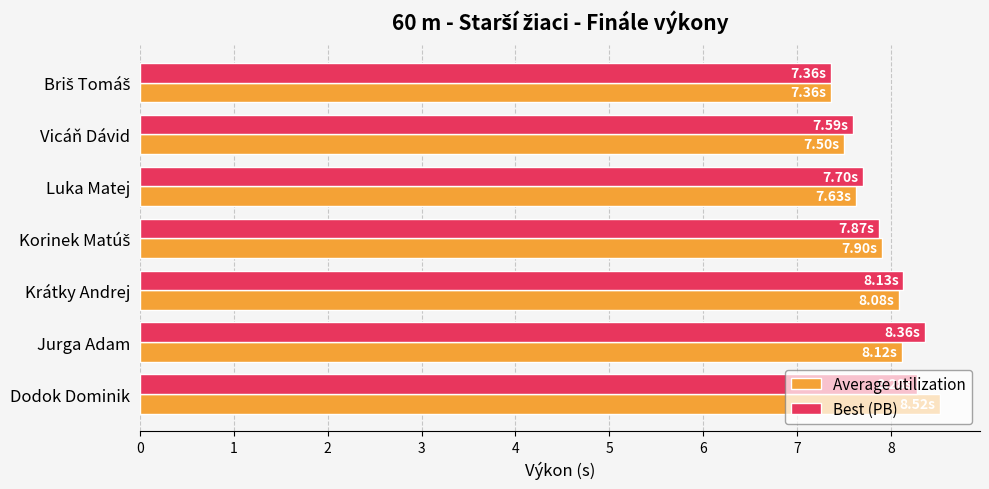

What is the total value across all series at Jurga Adam?

16.5